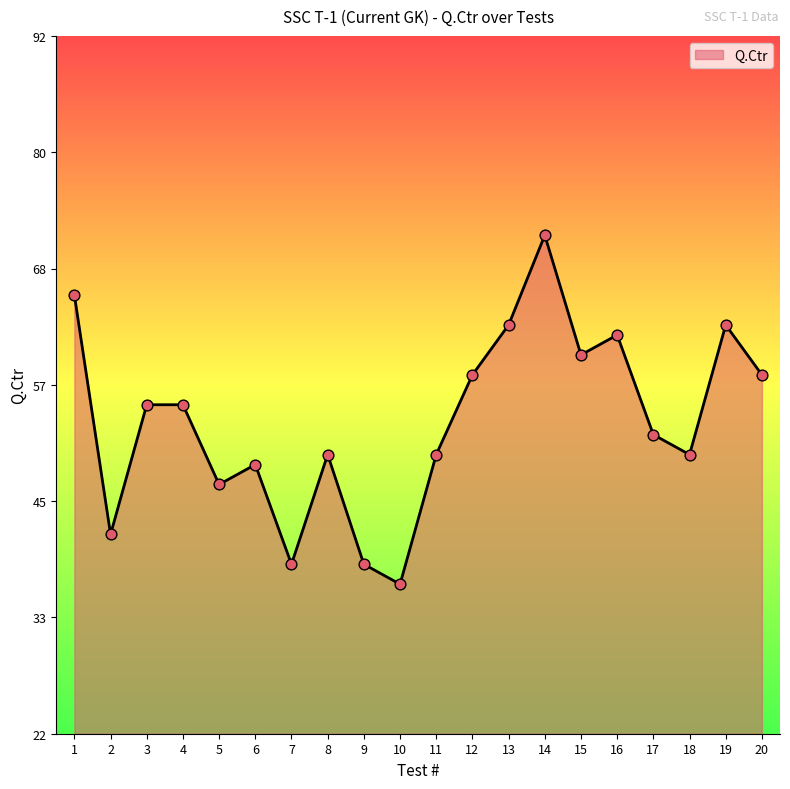

What is the ratio of the value at 6 to the value at 14?

0.7